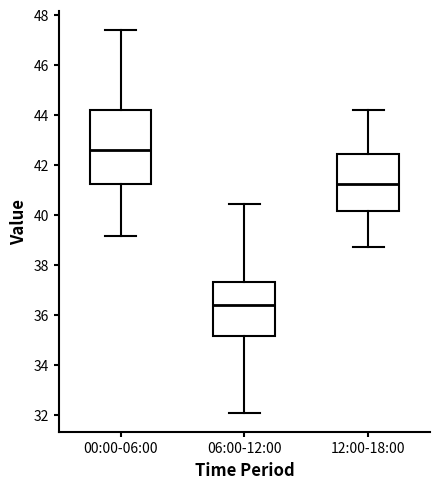

Which box has the lowest median line?

06:00-12:00